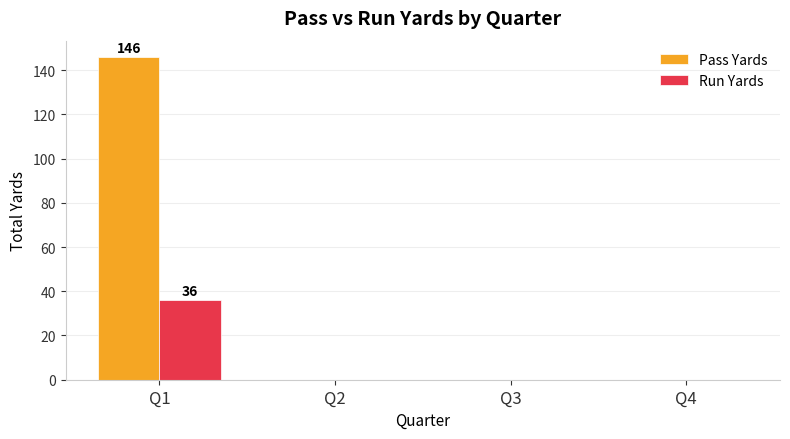

At which category is the sum across all series the highest?

Q1